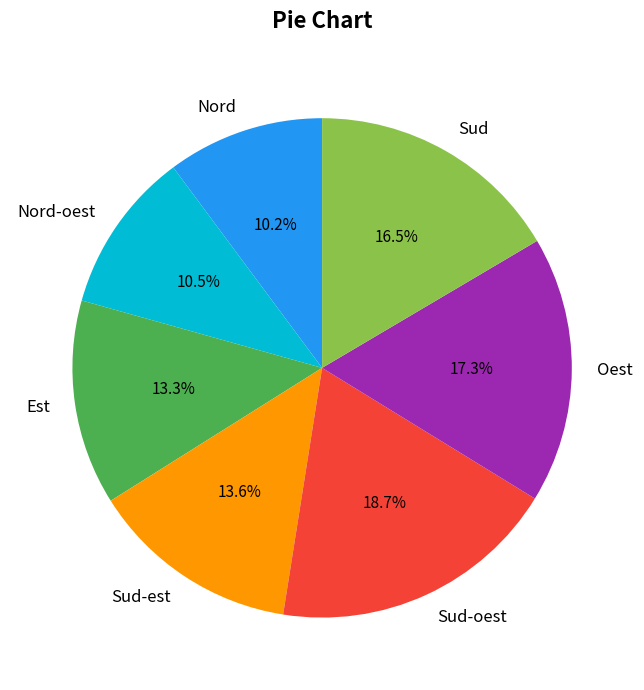

What is the largest slice in the pie chart?

Sud-oest